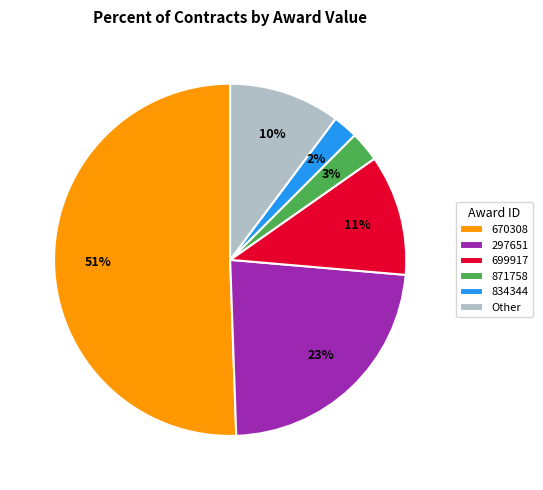

Is the sum of 297651 and Other greater than half?

No